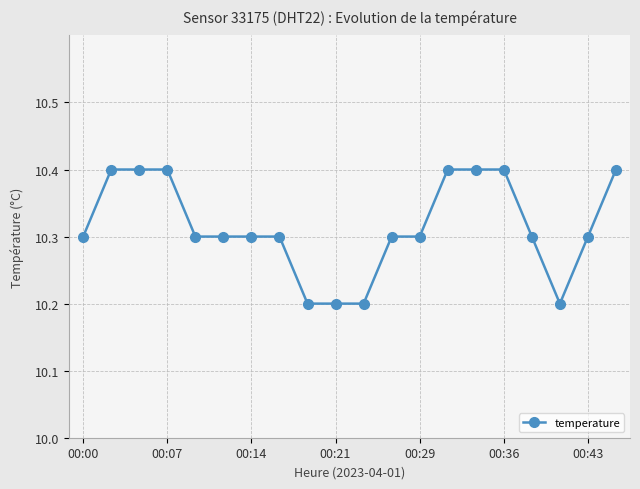

What is the minimum value shown in the chart?

10.2